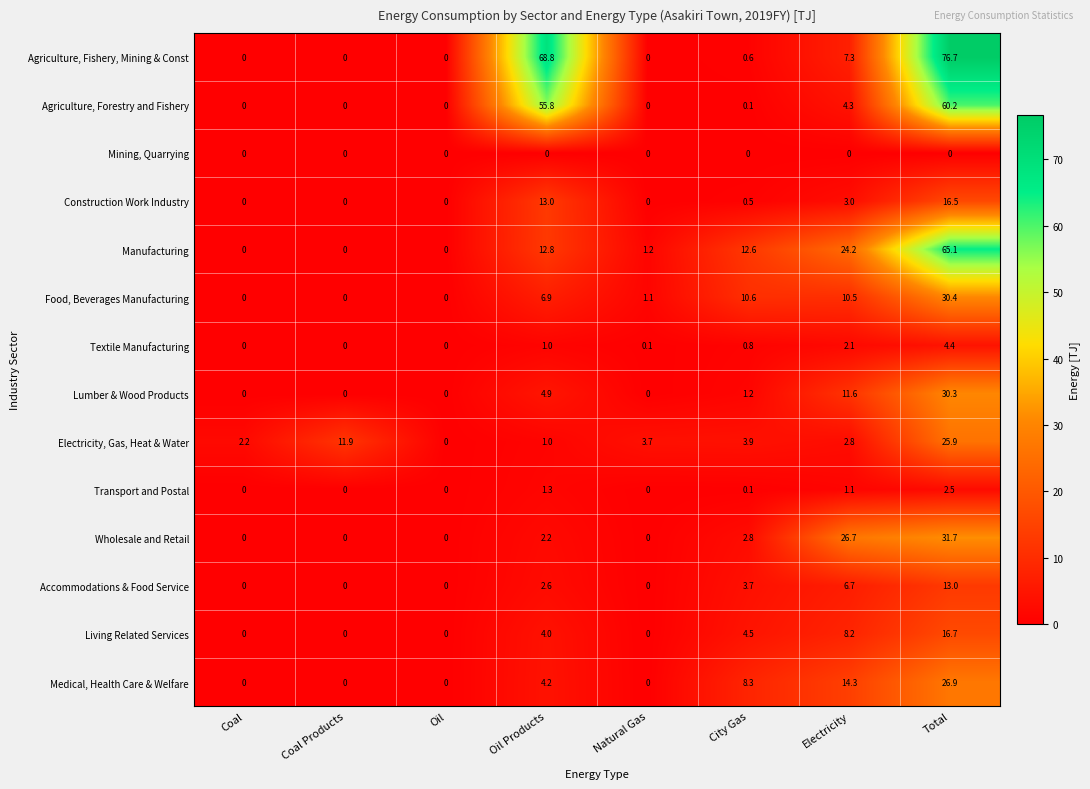

What is the spread (max minus min) of values at City Gas?

12.6